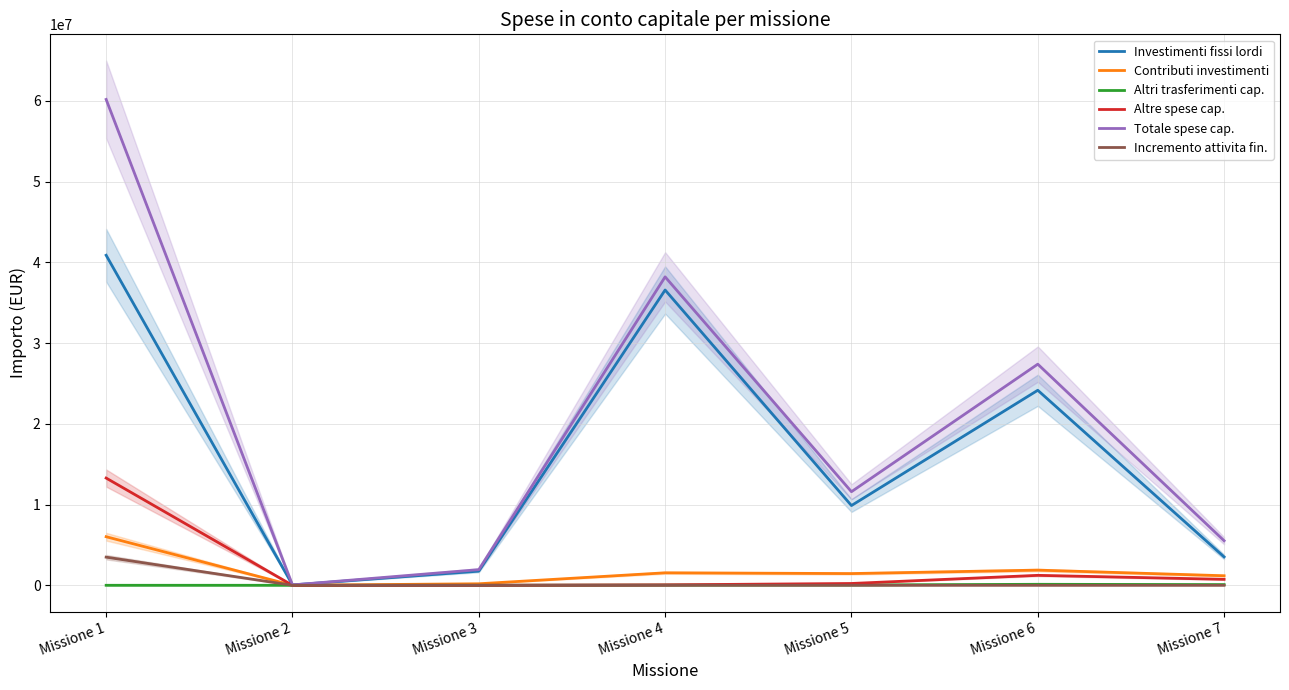

What is the difference between the highest and lowest values at Missione 2?

45026.7